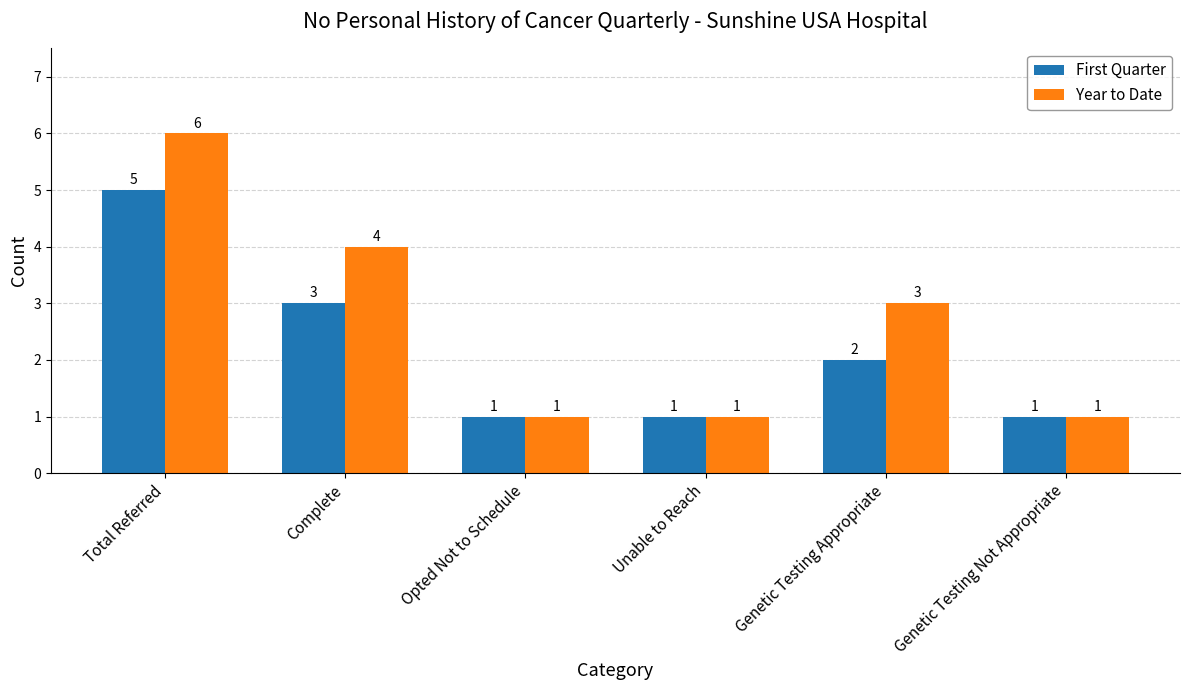

Reading right to left, what are all the values shown in this chart?

First Quarter: 1	2	1	1	3	5
Year to Date: 1	3	1	1	4	6